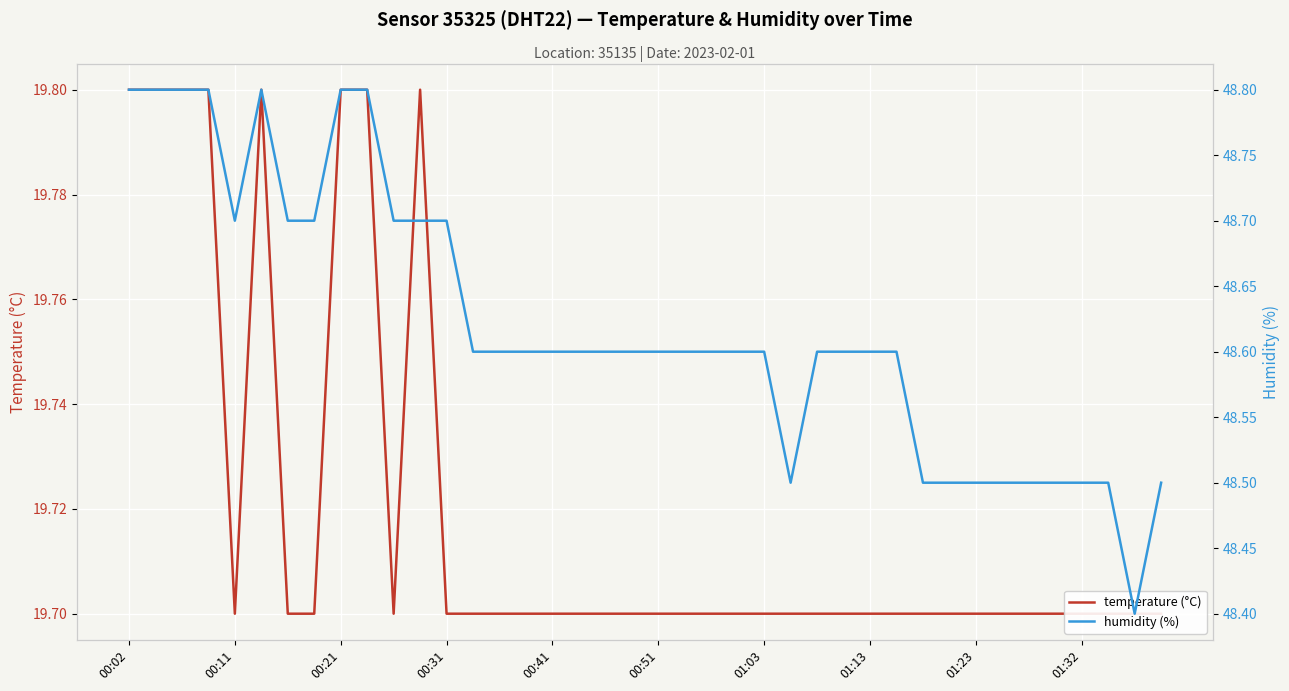

The humidity (%) series shows 9.8 at 00:21. True or false?

False